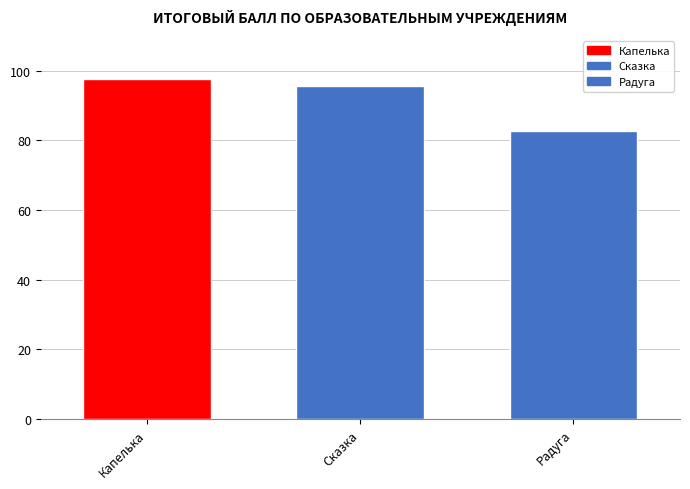

Does the chart contain any negative values?

No